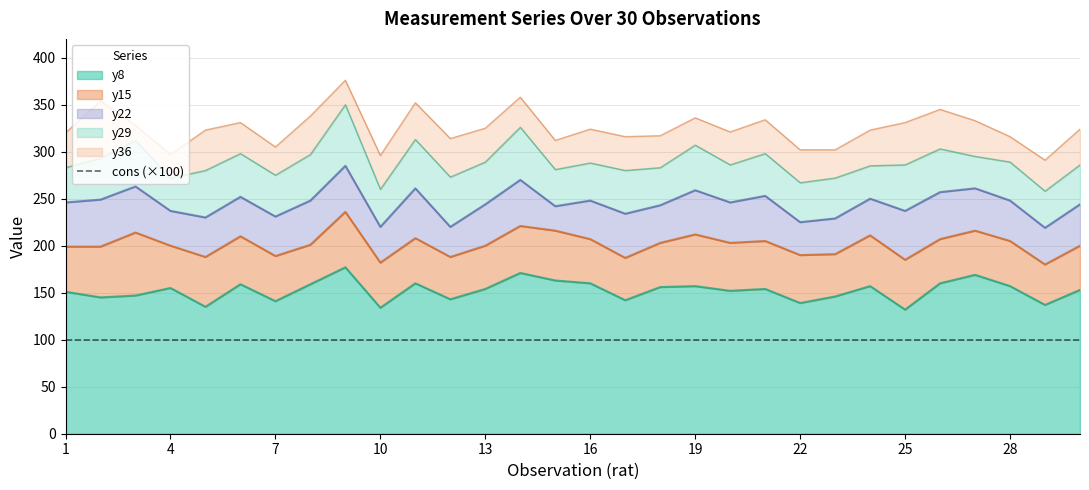

Rank the categories by y8 value from highest to lowest.

9, 14, 27, 15, 11, 16, 26, 6, 8, 19, 24, 28, 18, 4, 13, 21, 30, 20, 1, 3, 23, 2, 12, 17, 7, 22, 29, 5, 10, 25